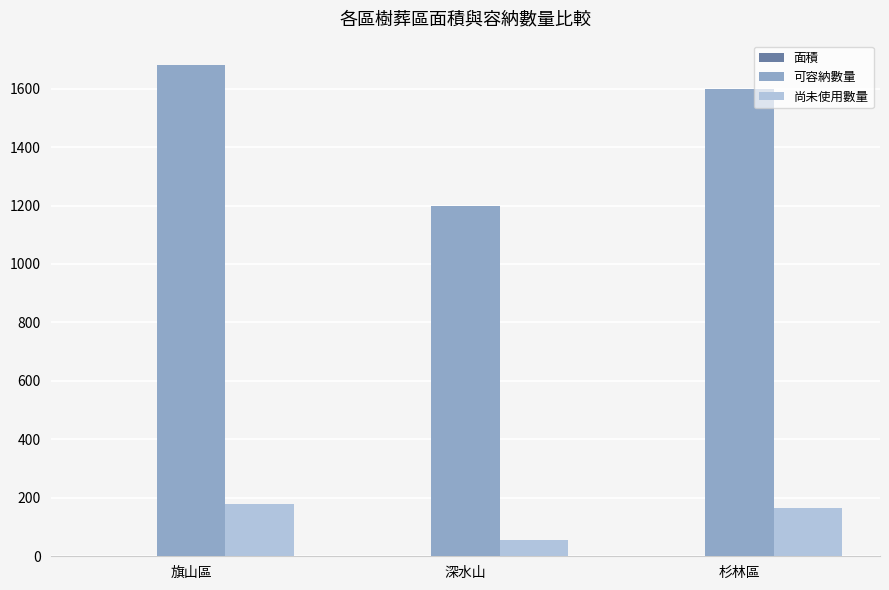

Between 旗山區 and 深水山, which series saw the biggest shift?

可容納數量